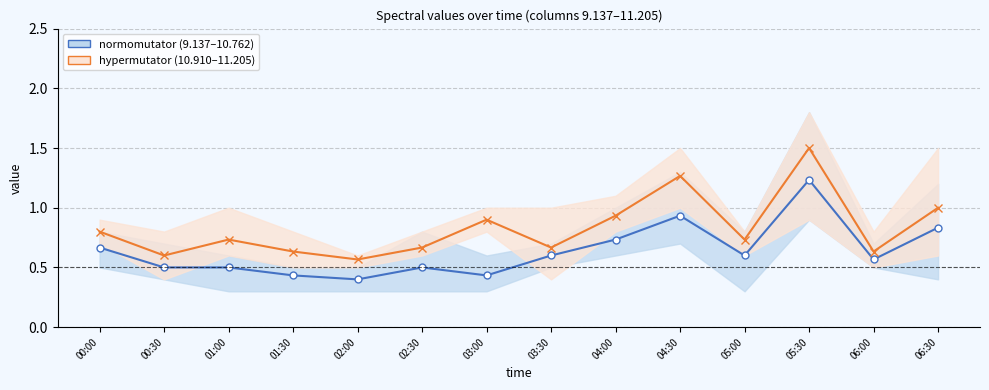

At which category is the sum across all series the highest?

05:30